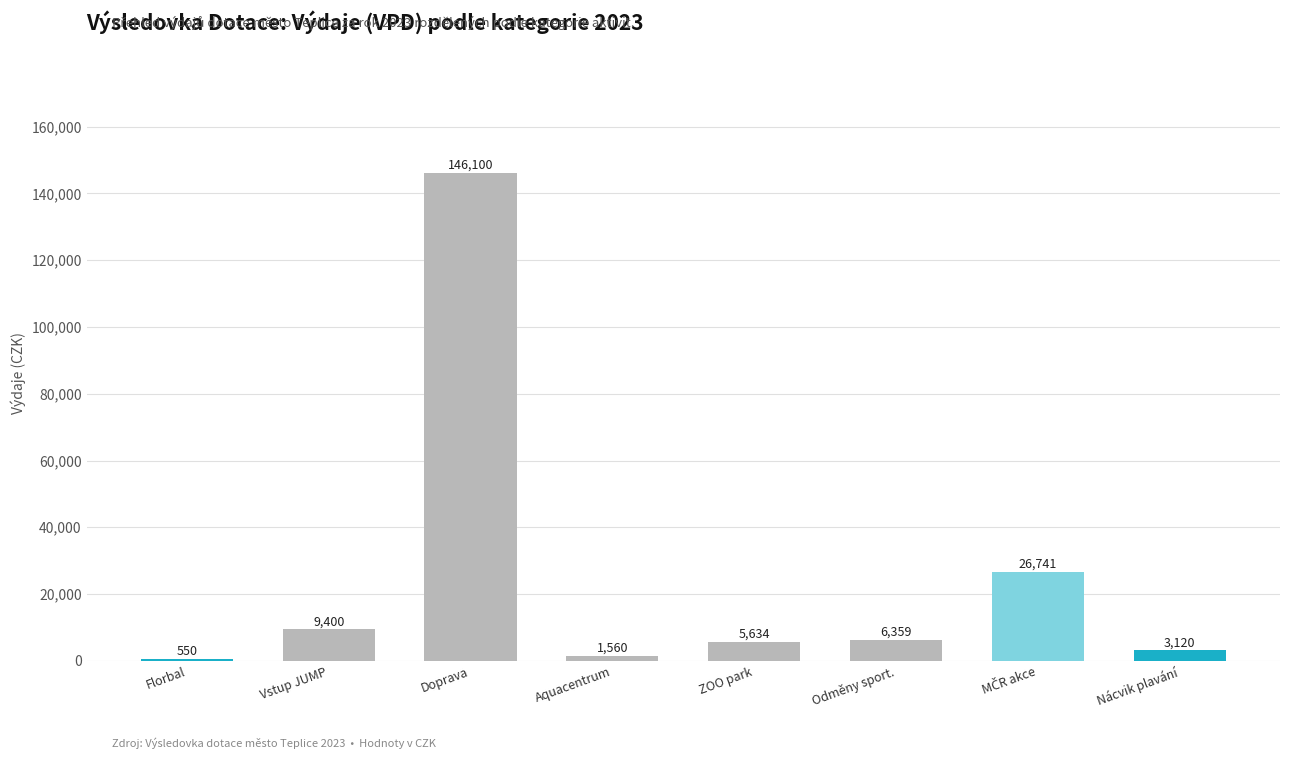

Reading right to left, transcribe all the data shown in this chart.

3120	26741	6359	5634	1560	146100	9400	550